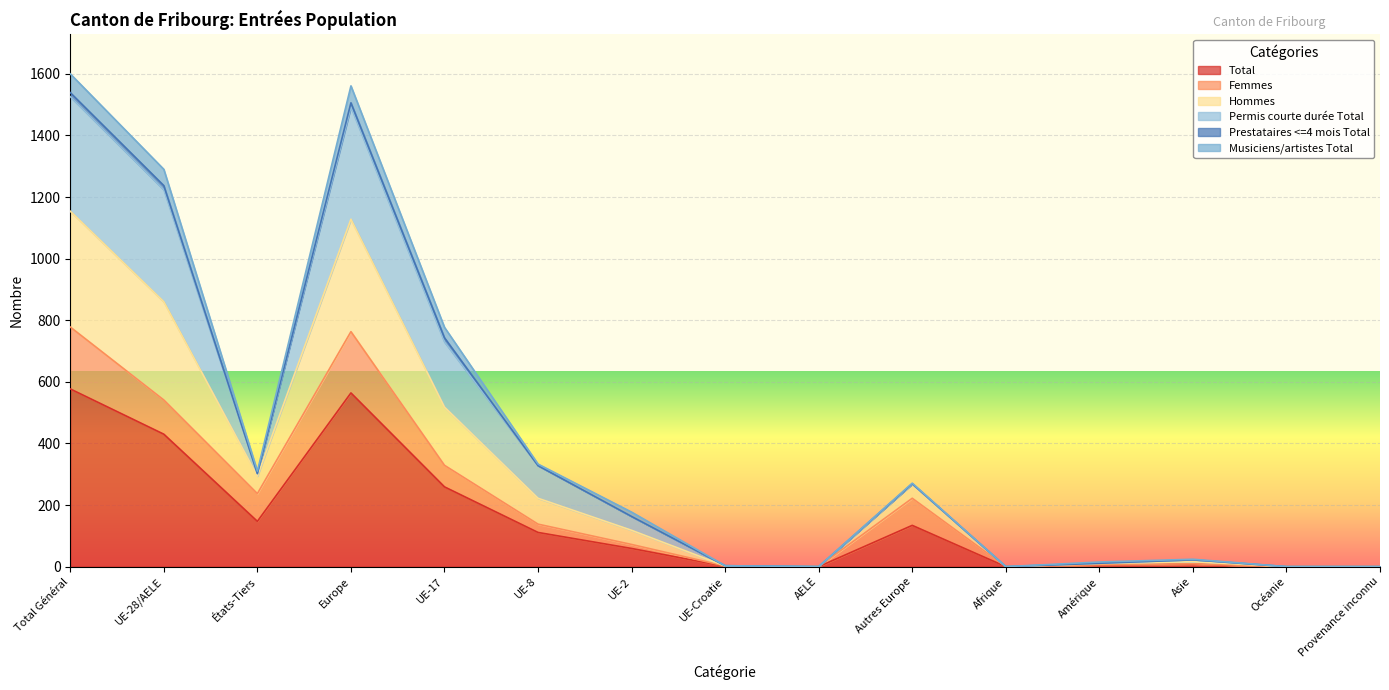

Where is Musiciens/artistes Total nearest to the value 769?

UE-17